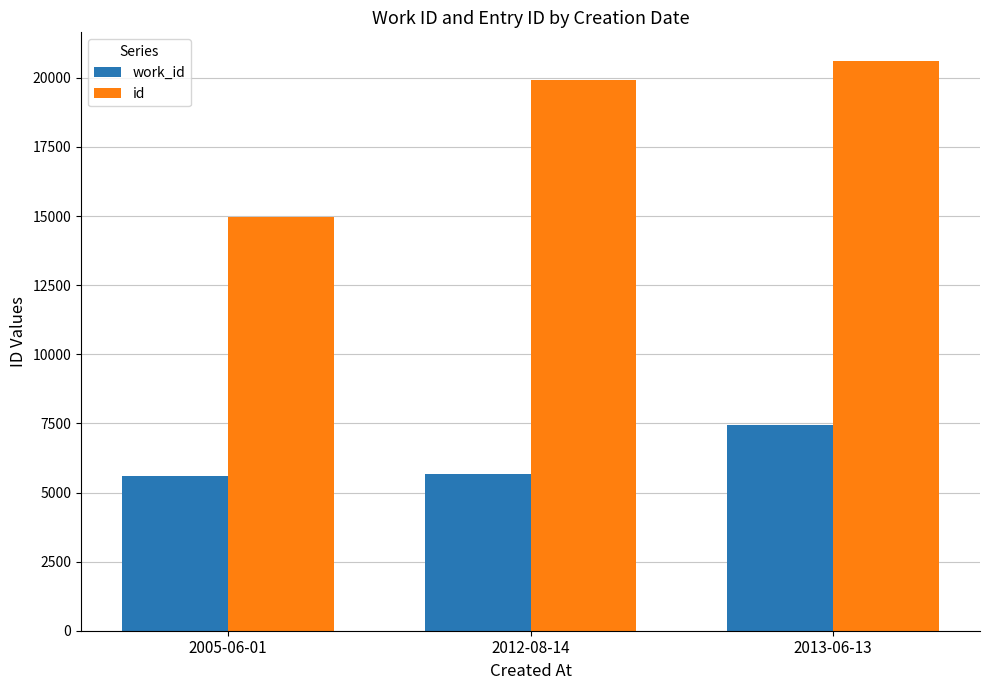

True or false: id has a value of 6202 at 2013-06-13.

False